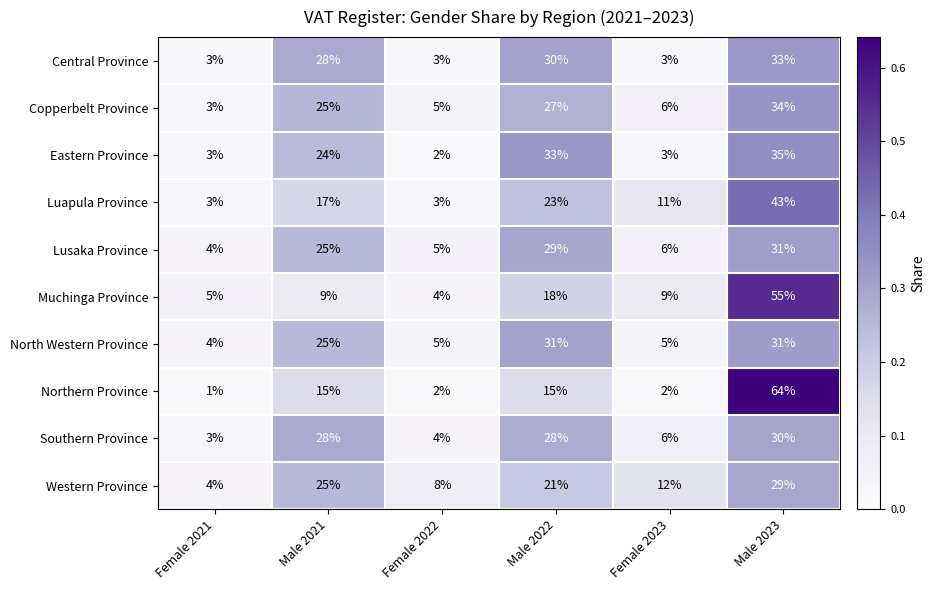

Where is Copperbelt Province nearest to the value 18?

Male 2021